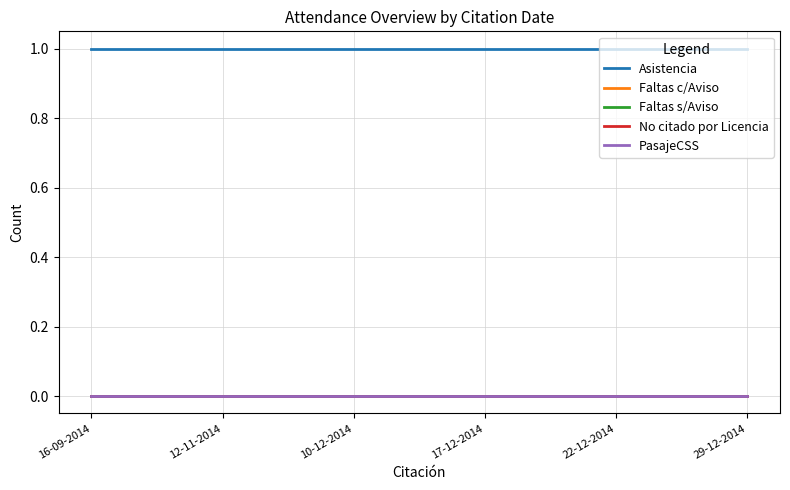

Rank the series by their maximum value, from highest to lowest.

Asistencia, Faltas c/Aviso, Faltas s/Aviso, No citado por Licencia, PasajeCSS